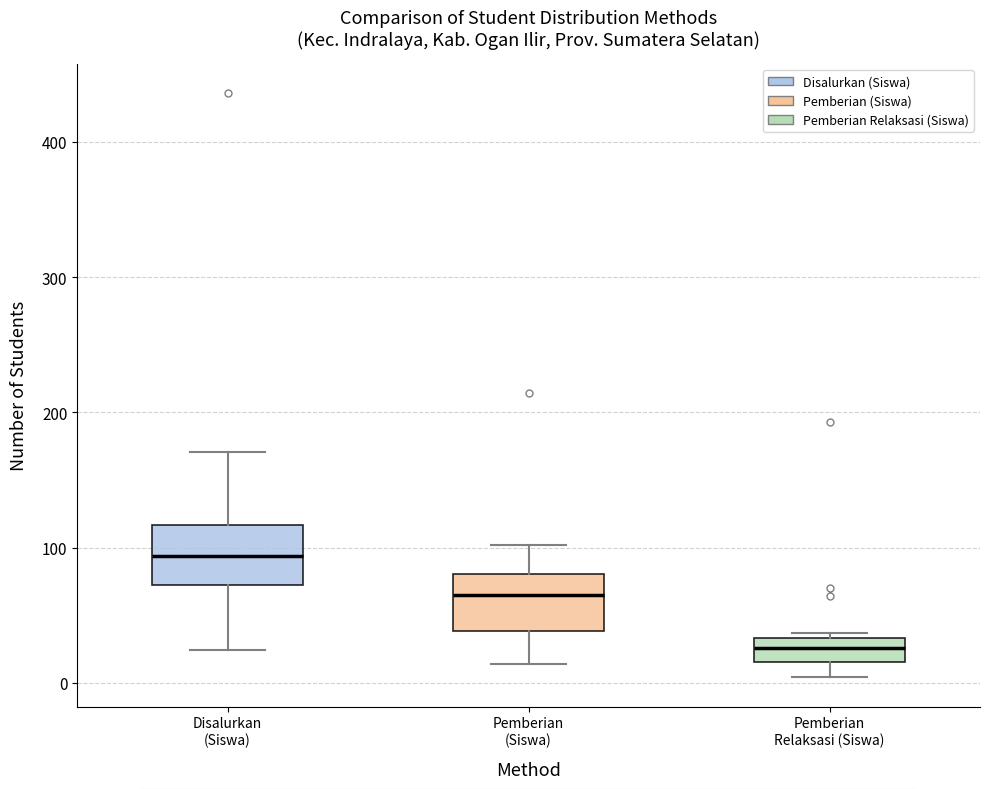

Where does the upper whisker of the box for Pemberian (Siswa) end on the y-axis? The values are not printed on the chart, so give them approximately, as read against the axis.

100